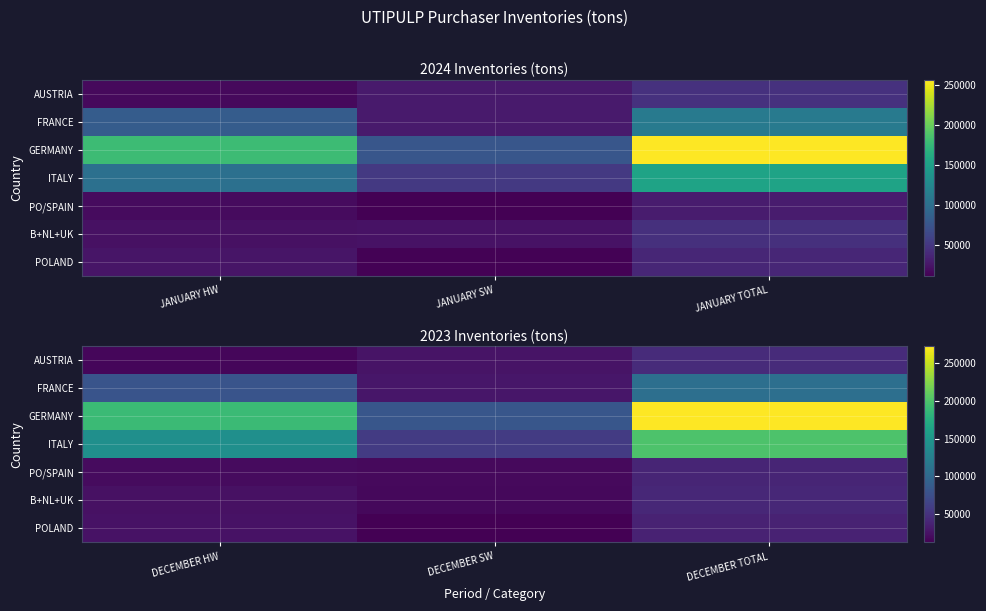

How many categories are shown in the chart?

3